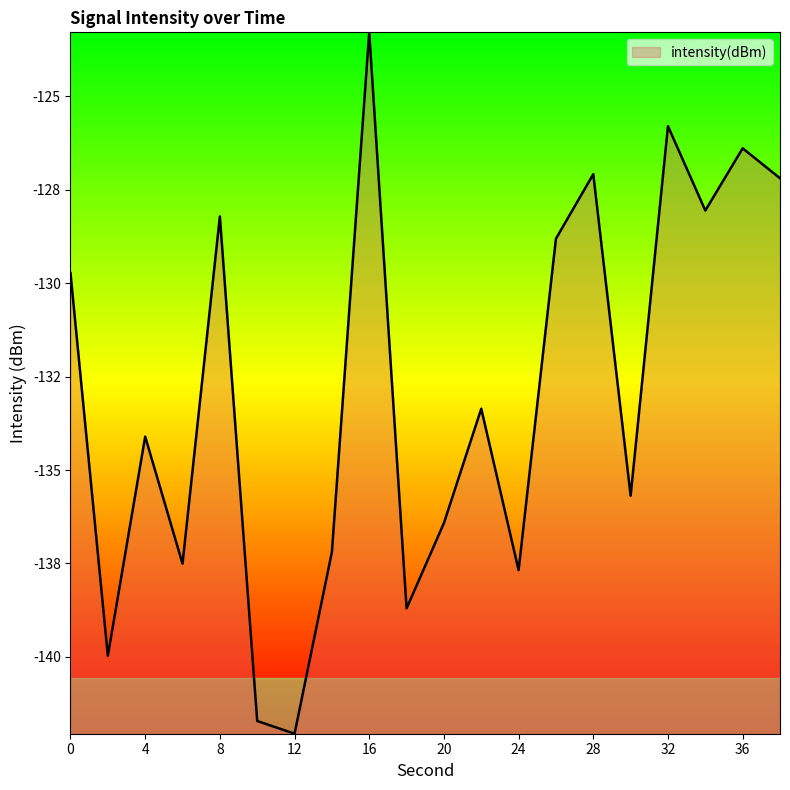

Does the chart display data point markers on the line(s)?

No